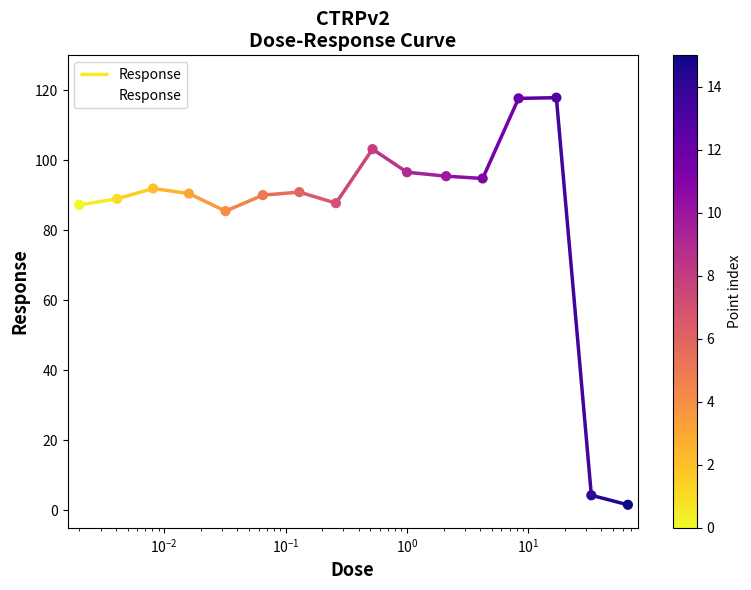

What is the maximum value for Response?

117.9